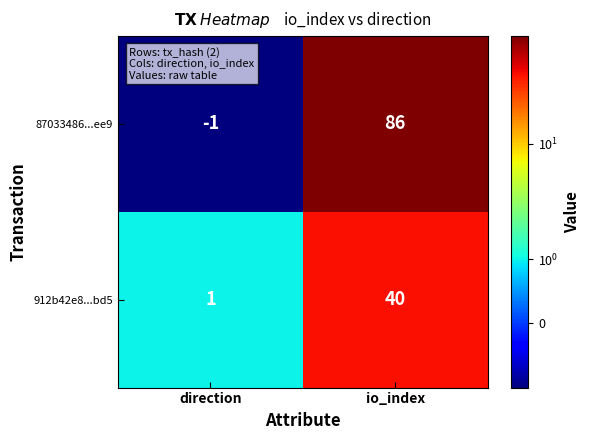

True or false: 87033486...ee9 has a value of 86 at io_index.

True